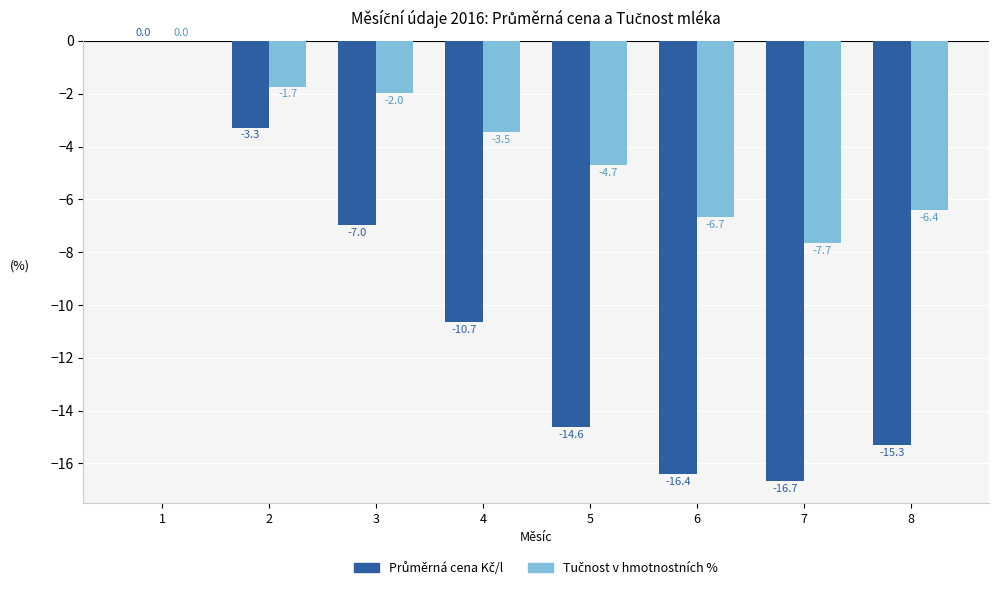

Are the bars horizontal?

No